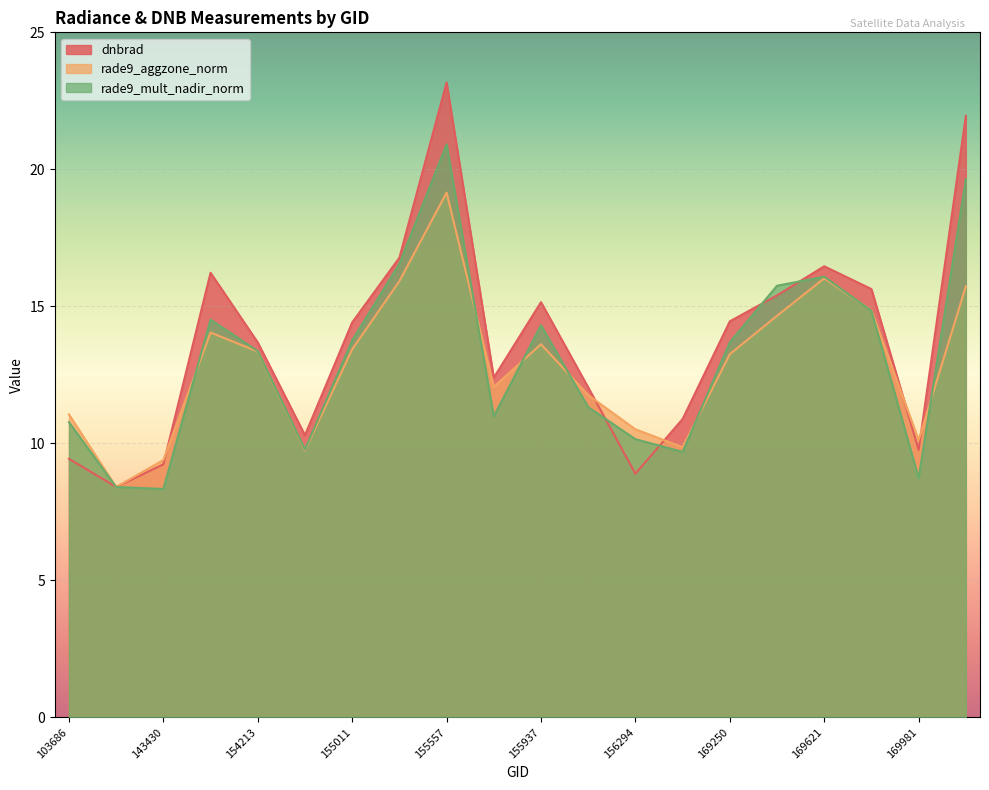

At 169981, list the series in order from largest to smallest.

rade9_aggzone_norm, dnbrad, rade9_mult_nadir_norm